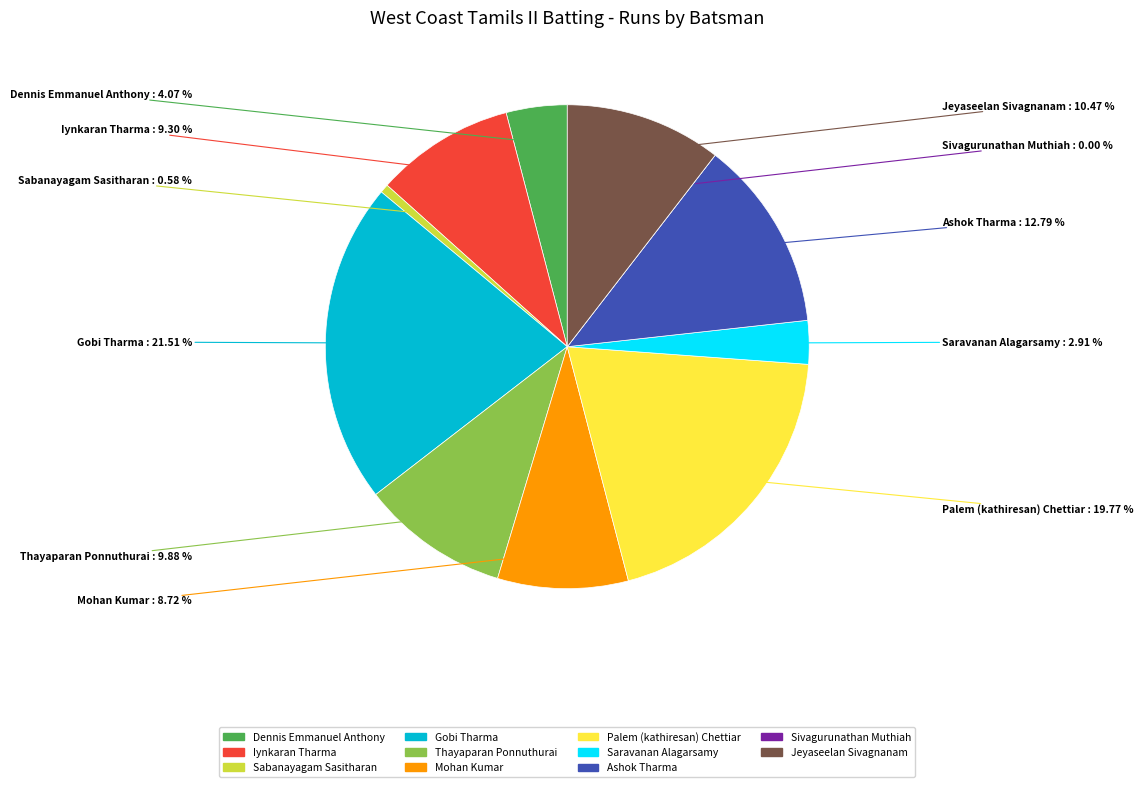

Rank the categories by value from lowest to highest.

Sivagurunathan Muthiah, Sabanayagam Sasitharan, Saravanan Alagarsamy, Dennis Emmanuel Anthony, Mohan Kumar, Iynkaran Tharma, Thayaparan Ponnuthurai, Jeyaseelan Sivagnanam, Ashok Tharma, Palem (kathiresan) Chettiar, Gobi Tharma